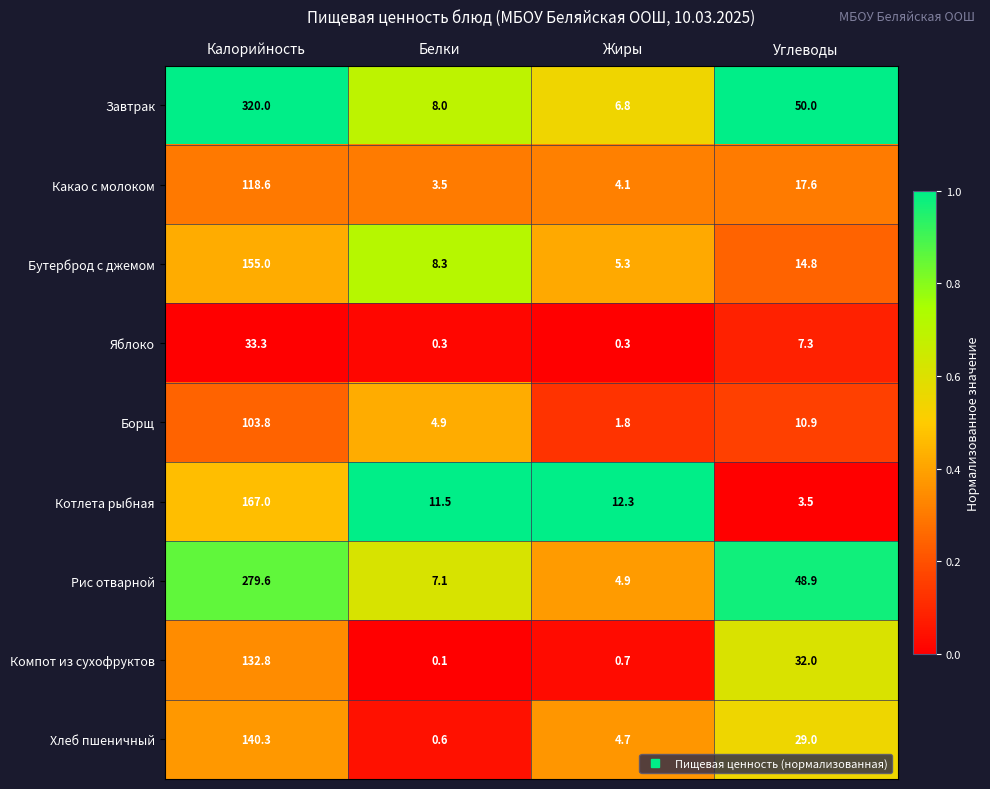

The Завтрак series shows 320.0 at Калорийность. True or false?

True